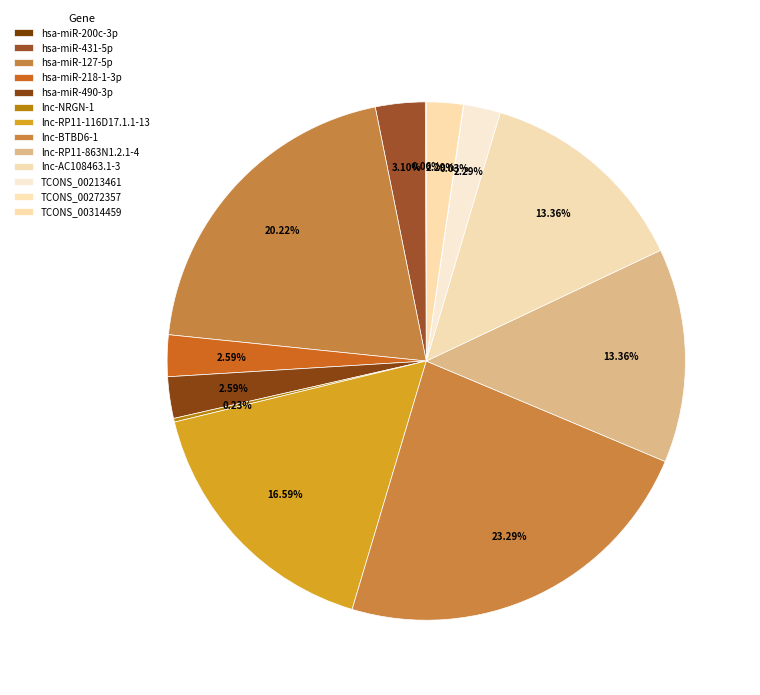

Does any single category account for the majority?

No